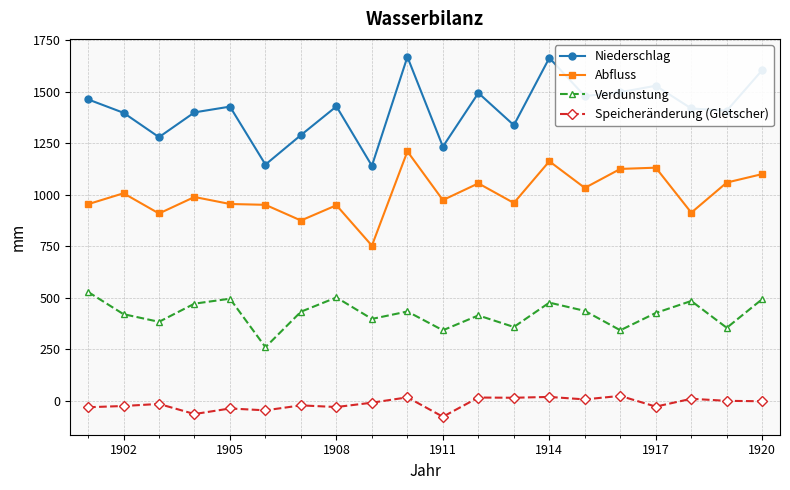

Rank the series by their average value, from highest to lowest.

Niederschlag, Abfluss, Verdunstung, Speicheränderung (Gletscher)